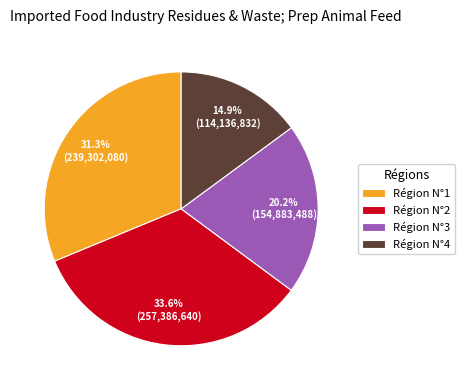

True or false: Région N°1 accounts for 31% of the total.

True